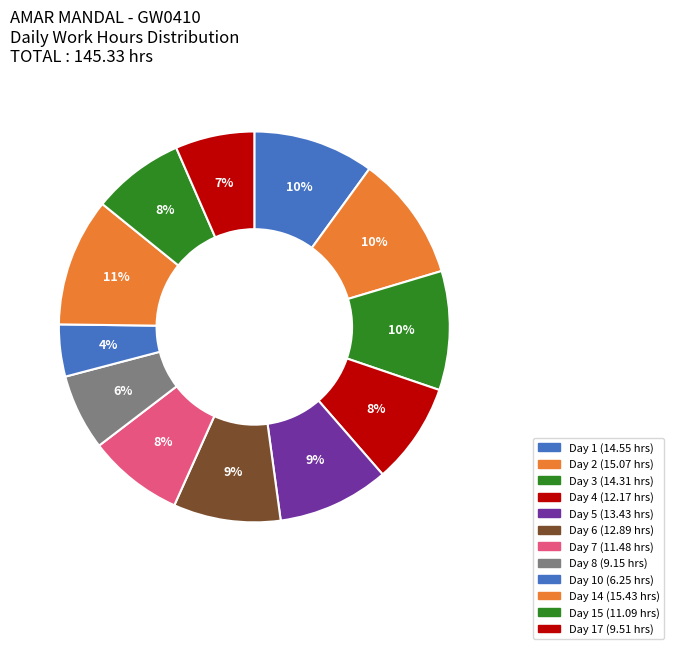

Does any single category account for the majority?

No